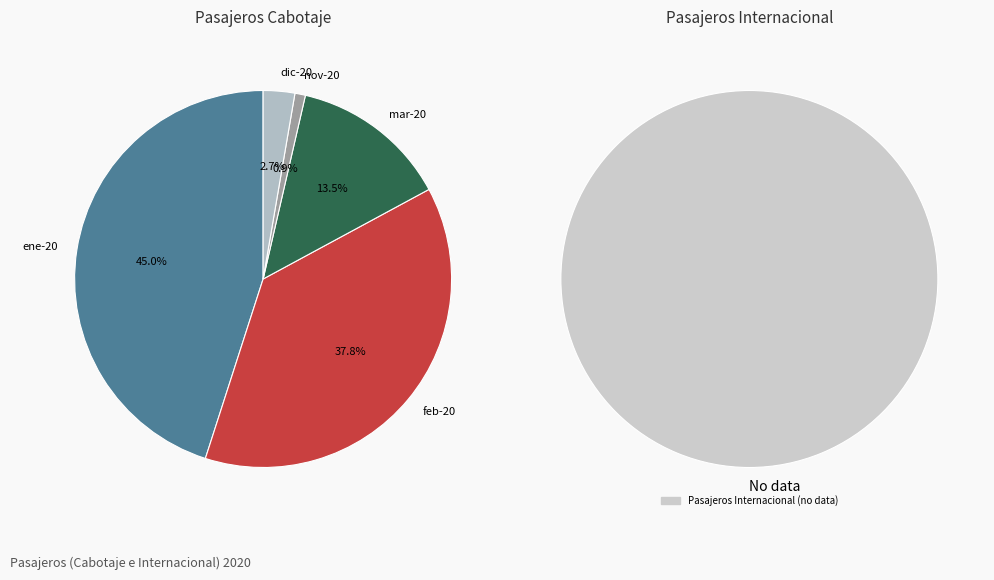

Is there a majority slice in this chart?

No